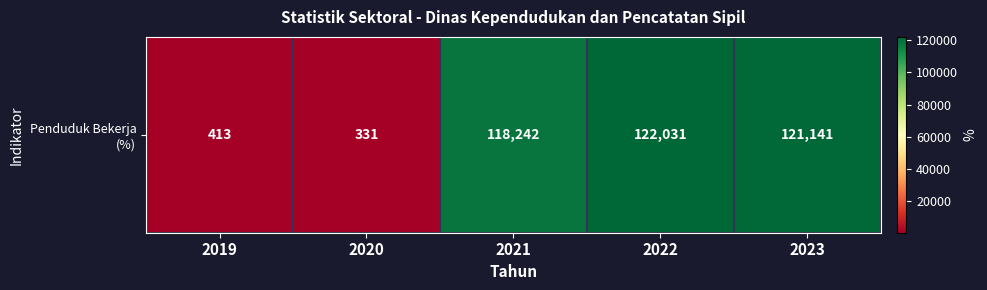

Which label corresponds to the largest value in the chart?

2022